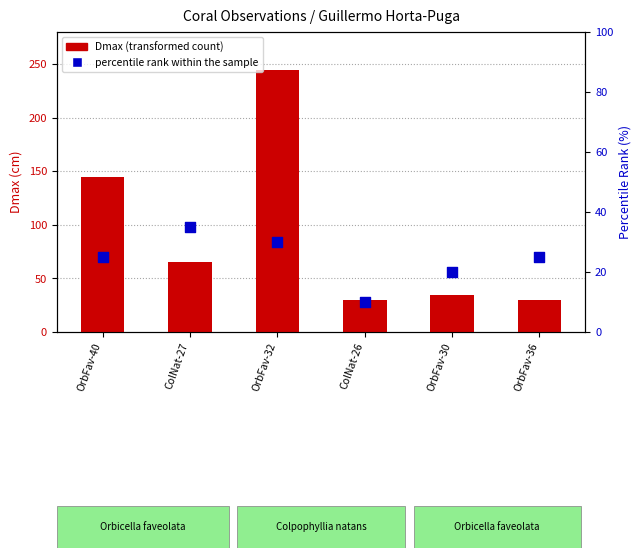

Which series contains the lowest Y value?

percentile rank within the sample